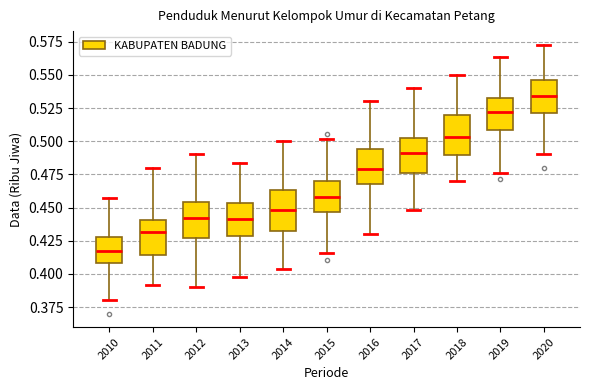

Reading left to right, read every box against the y-axis: the position of its median line, the range the box covers, and the ends of its whiskers. The values are not printed on the chart, so give them approximately, as read against the axis.

2010: median 0.415, box 0.410 to 0.430, whiskers 0.380 to 0.455
2011: median 0.430, box 0.415 to 0.440, whiskers 0.390 to 0.480
2012: median 0.440, box 0.425 to 0.455, whiskers 0.390 to 0.490
2013: median 0.440, box 0.430 to 0.455, whiskers 0.400 to 0.485
2014: median 0.450, box 0.430 to 0.465, whiskers 0.405 to 0.500
2015: median 0.460, box 0.445 to 0.470, whiskers 0.415 to 0.500
2016: median 0.480, box 0.470 to 0.495, whiskers 0.430 to 0.530
2017: median 0.490, box 0.475 to 0.500, whiskers 0.450 to 0.540
2018: median 0.505, box 0.490 to 0.520, whiskers 0.470 to 0.550
2019: median 0.520, box 0.510 to 0.535, whiskers 0.475 to 0.565
2020: median 0.535, box 0.520 to 0.545, whiskers 0.490 to 0.575